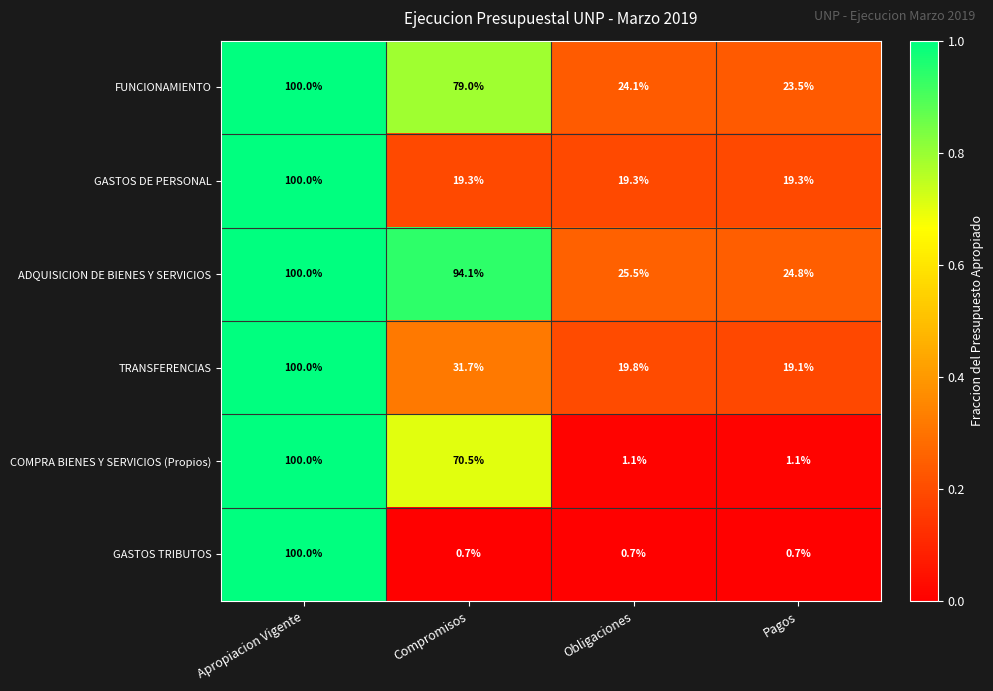

Reading left to right, transcribe all the data shown in this chart.

FUNCIONAMIENTO: 100.0	79.0	24.1	23.5
GASTOS DE PERSONAL: 100.0	19.3	19.3	19.3
ADQUISICION DE BIENES Y SERVICIOS: 100.0	94.1	25.5	24.8
TRANSFERENCIAS: 100.0	31.7	19.8	19.1
COMPRA BIENES Y SERVICIOS (Propios): 100.0	70.5	1.1	1.1
GASTOS TRIBUTOS: 100.0	0.7	0.7	0.7